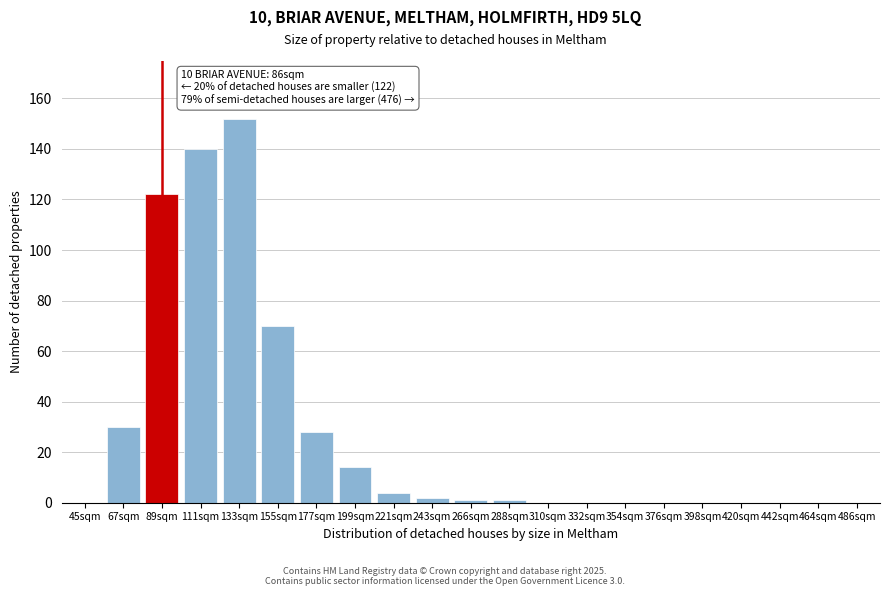

Reading right to left, list all the values displayed in this chart.

486sqm=0	464sqm=0	442sqm=0	420sqm=0	398sqm=0	376sqm=0	354sqm=0	332sqm=0	310sqm=0	288sqm=1	266sqm=1	243sqm=2	221sqm=4	199sqm=14	177sqm=28	155sqm=70	133sqm=152	111sqm=140	89sqm=122	67sqm=30	45sqm=0